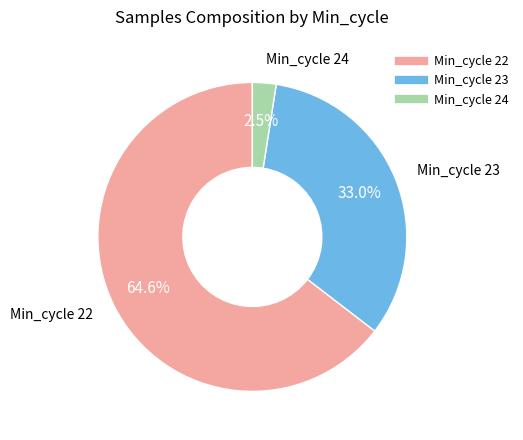

Is there any slice that represents more than half of the pie?

Yes